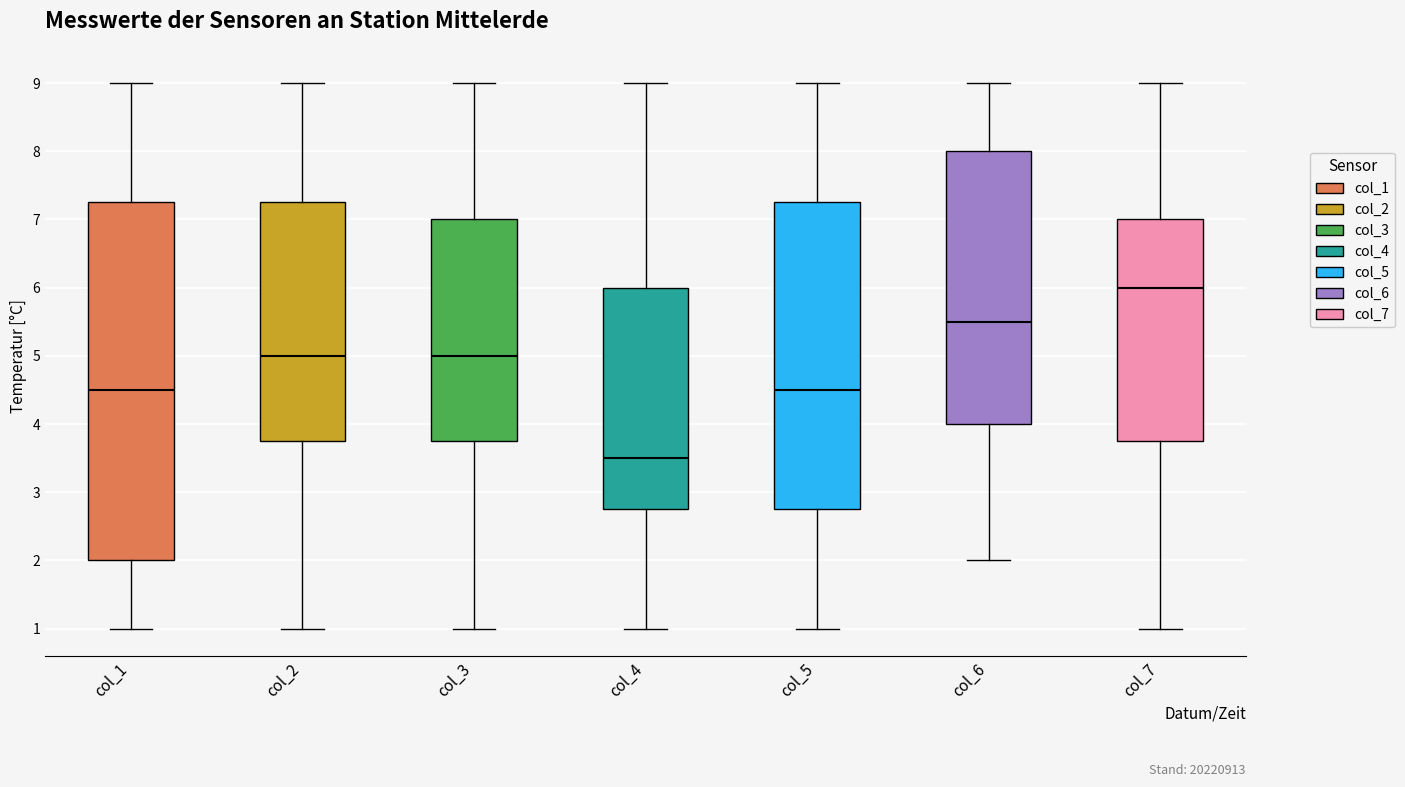

Reading left to right, transcribe this box plot: for each box, give where its median line is, the range the box spans, and where its two whiskers end, as read against the y-axis. The values are not printed on the chart, so give them approximately, as read against the axis.

col_1: median 4.5, box 2.0 to 7.3, whiskers 1.0 to 9.0
col_2: median 5.0, box 3.8 to 7.3, whiskers 1.0 to 9.0
col_3: median 5.0, box 3.8 to 7.0, whiskers 1.0 to 9.0
col_4: median 3.5, box 2.8 to 6.0, whiskers 1.0 to 9.0
col_5: median 4.5, box 2.8 to 7.3, whiskers 1.0 to 9.0
col_6: median 5.5, box 4.0 to 8.0, whiskers 2.0 to 9.0
col_7: median 6.0, box 3.8 to 7.0, whiskers 1.0 to 9.0